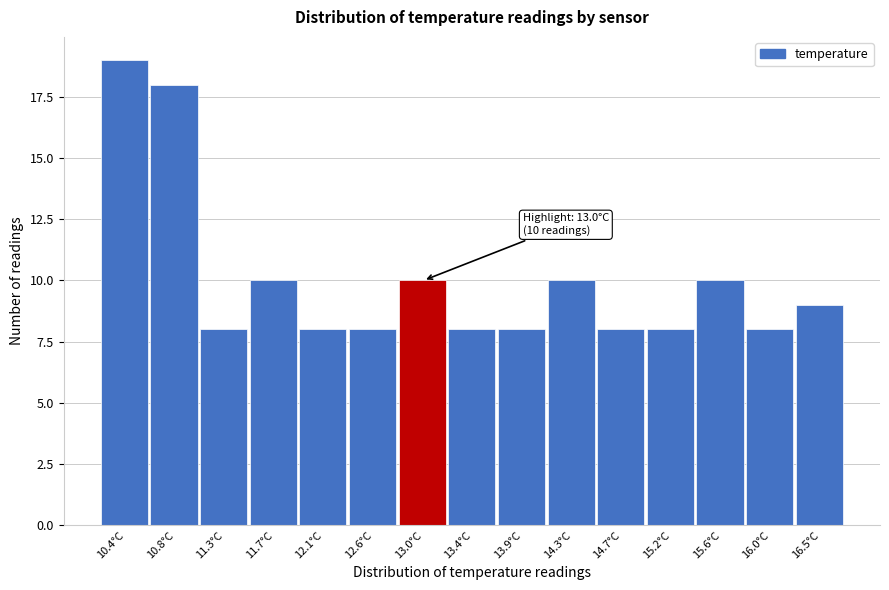

Reading right to left, what are all the values shown in this chart?

16.5°C=9	16.0°C=8	15.6°C=10	15.2°C=8	14.7°C=8	14.3°C=10	13.9°C=8	13.4°C=8	13.0°C=10	12.6°C=8	12.1°C=8	11.7°C=10	11.3°C=8	10.8°C=18	10.4°C=19